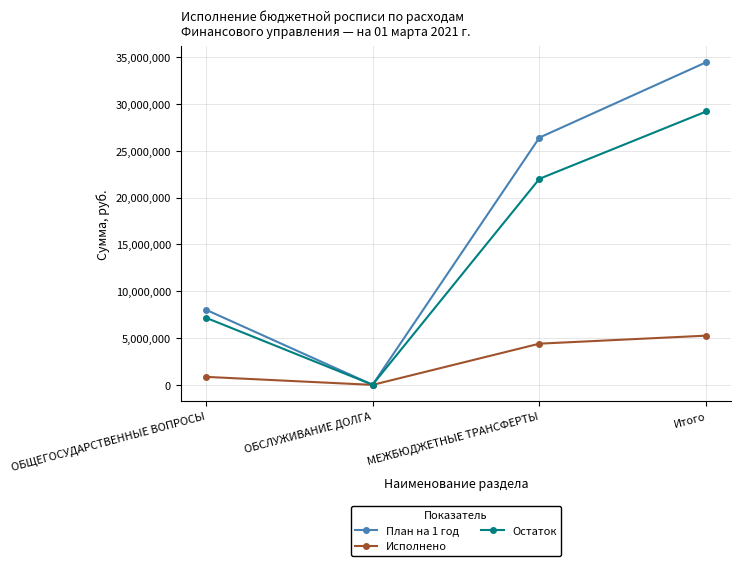

Reading left to right, what are all the values shown in this chart?

План на 1 год: 8039300.0	13000.0	26412400.0	34464700.0
Исполнено: 856486.4	0.0	4402000.0	5258486.4
Остаток: 7182813.6	13000.0	22010400.0	29206213.6